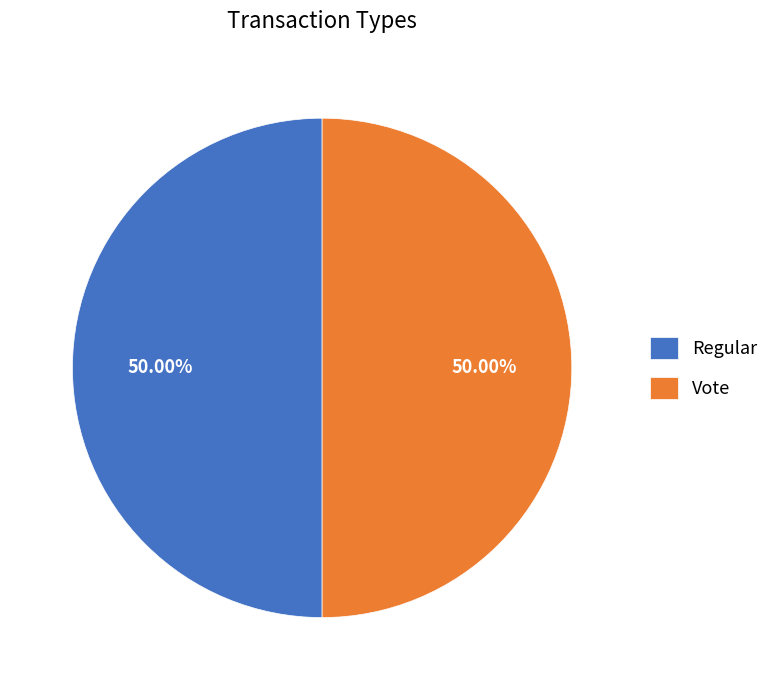

How many segments does this pie chart have?

2